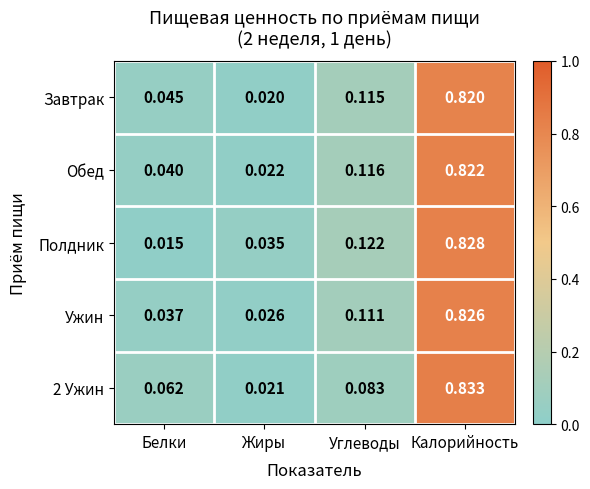

Which category has the lowest value in the Завтрак series?

Жиры